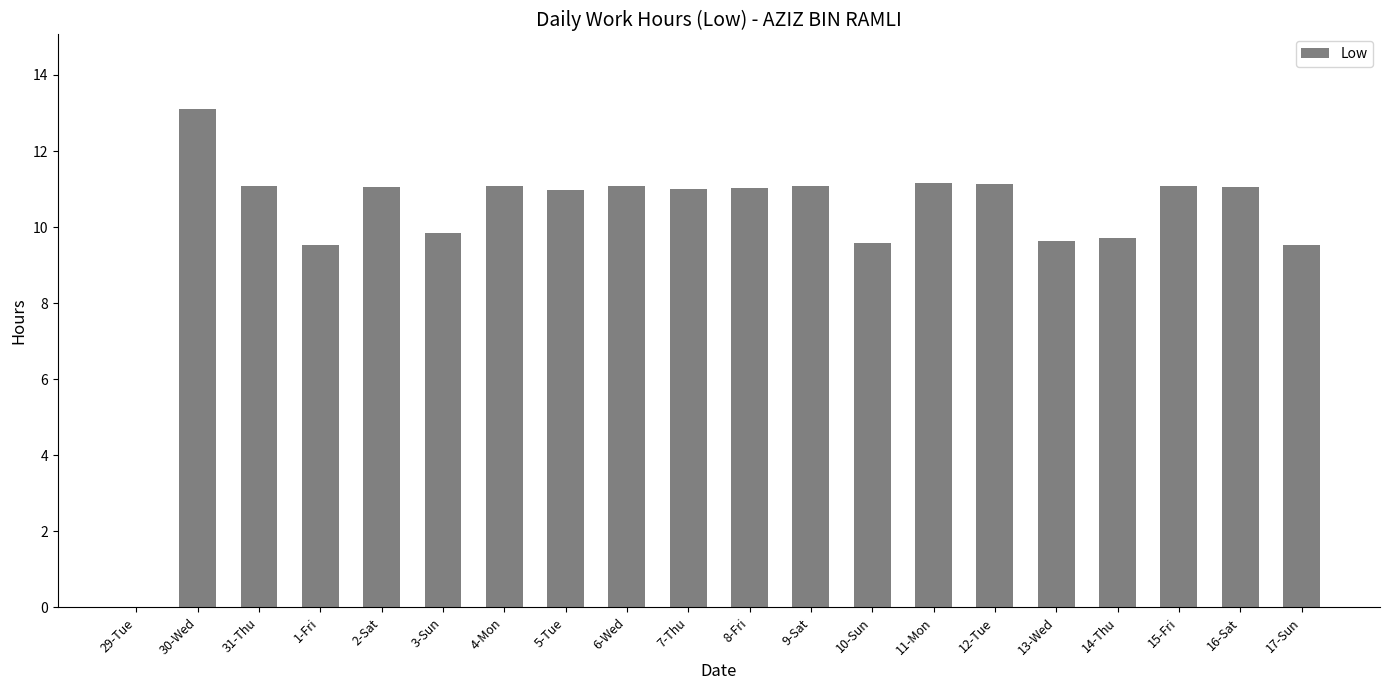

What is the sum of the values at 2-Sat and 8-Fri?

22.1